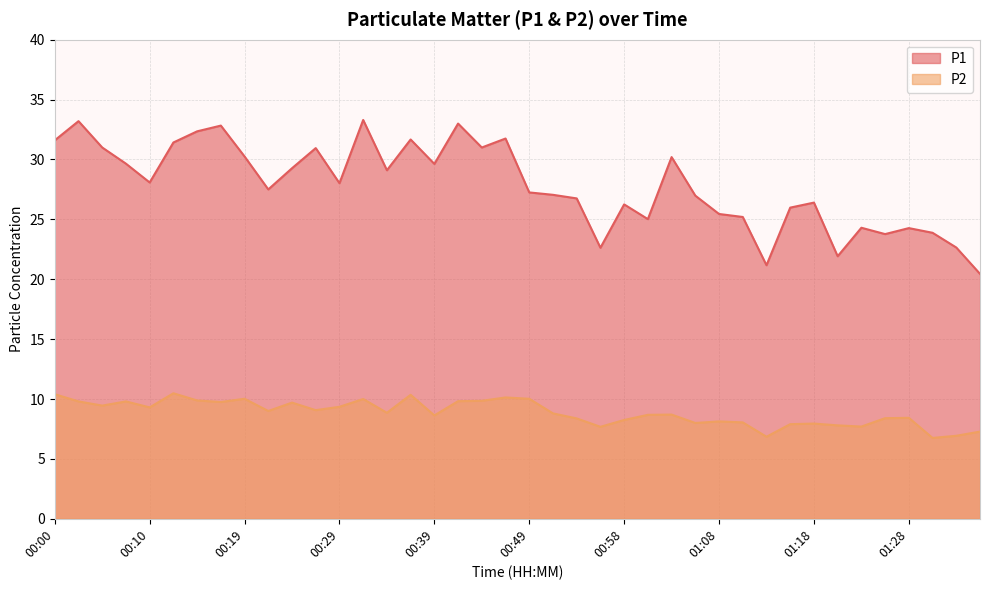

Reading left to right, list all the values displayed in this chart.

P1: 31.6	33.2	31.0	29.6	28.1	31.4	32.4	32.8	30.2	27.5	29.3	30.9	28.0	33.3	29.1	31.7	29.6	33.0	31.0	31.8	27.2	27.1	26.8	22.6	26.2	25.0	30.2	27.0	25.4	25.2	21.2	26.0	26.4	21.9	24.3	23.8	24.3	23.9	22.6	20.4
P2: 10.4	9.8	9.4	9.8	9.3	10.5	9.9	9.8	10.0	9.0	9.7	9.1	9.3	10.0	8.8	10.3	8.6	9.8	9.8	10.1	10.0	8.8	8.4	7.7	8.2	8.7	8.7	8.0	8.1	8.1	6.8	7.9	8.0	7.8	7.7	8.4	8.4	6.8	6.9	7.3